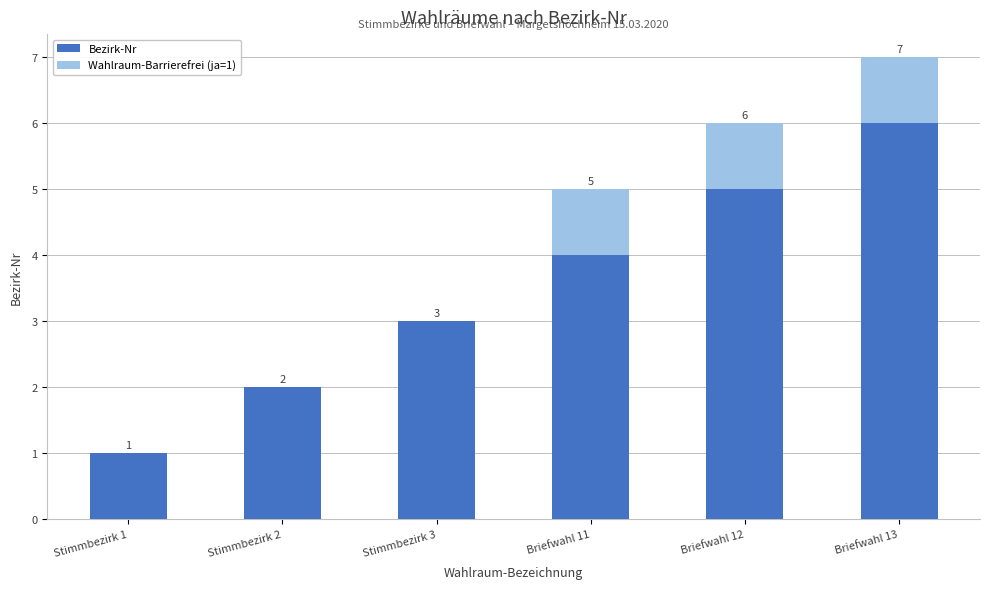

Reading right to left, list the values for the Bezirk-Nr series.

Briefwahl 13=6	Briefwahl 12=5	Briefwahl 11=4	Stimmbezirk 3=3	Stimmbezirk 2=2	Stimmbezirk 1=1